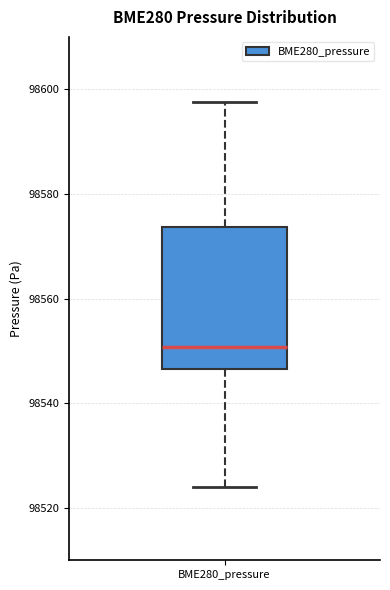

Transcribe this box plot: give where the median line is, the range the box spans, and where the two whiskers end, as read against the y-axis. The values are not printed on the chart, so give them approximately, as read against the axis.

median 98550, box 98546 to 98574, whiskers 98524 to 98598